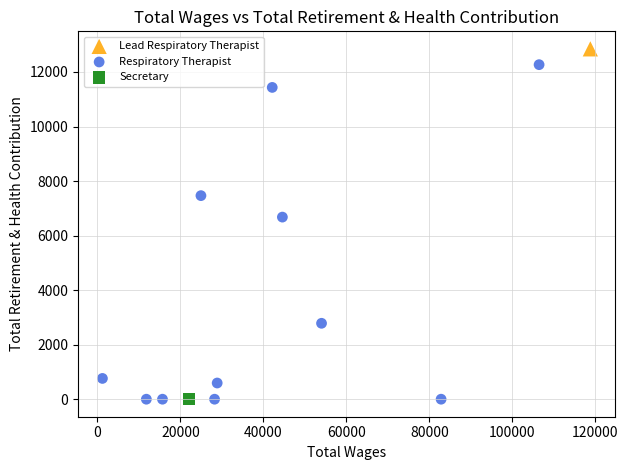

What are all the series names shown in the legend?

Lead Respiratory Therapist, Respiratory Therapist, Secretary